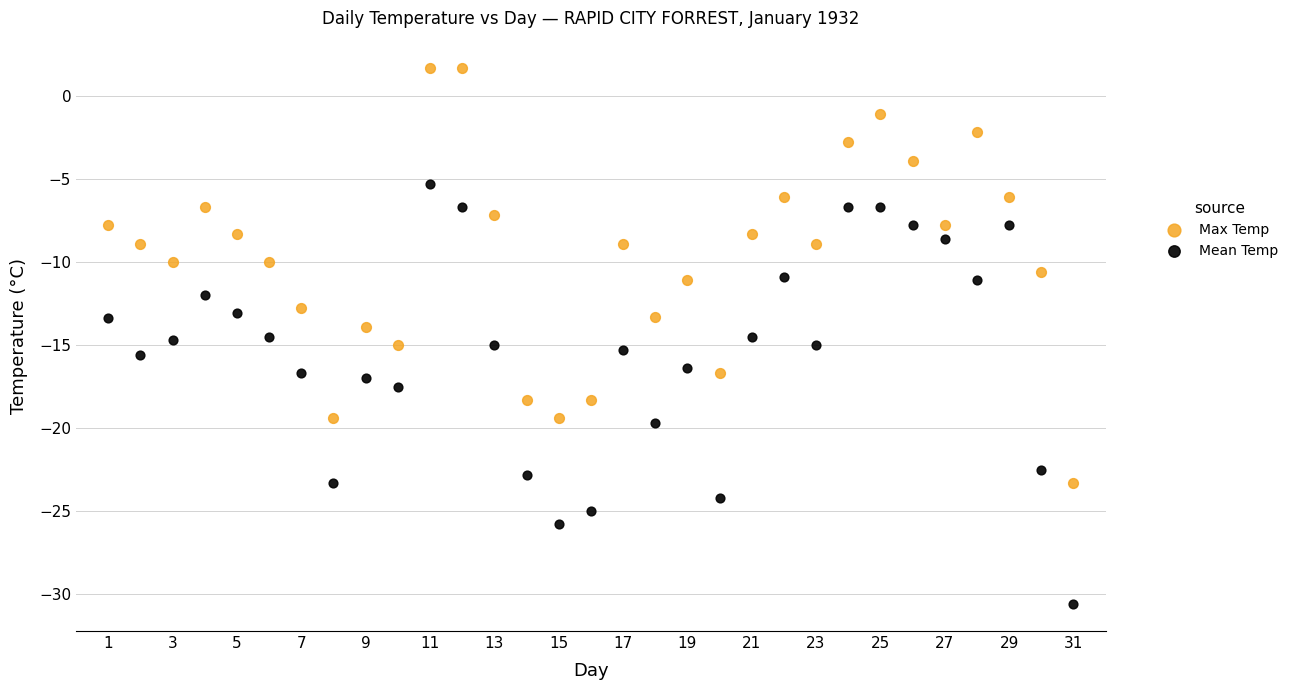

Across all data points, what is the range of Y values (max minus min)?

32.3